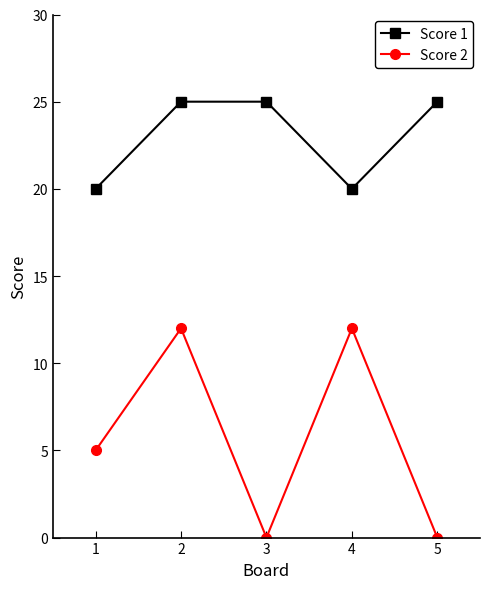

True or false: Score 1 and Score 2 cross at least once.

False